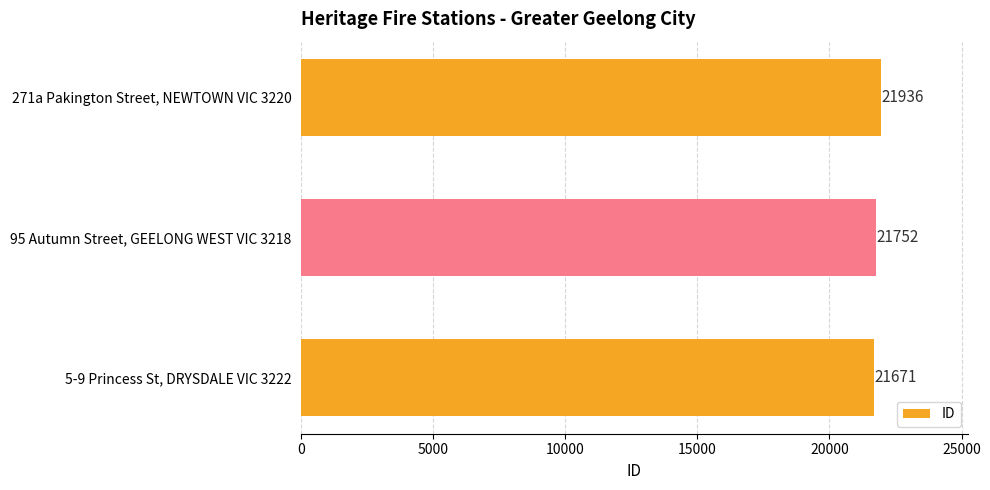

How many data points are less than 21752?

1